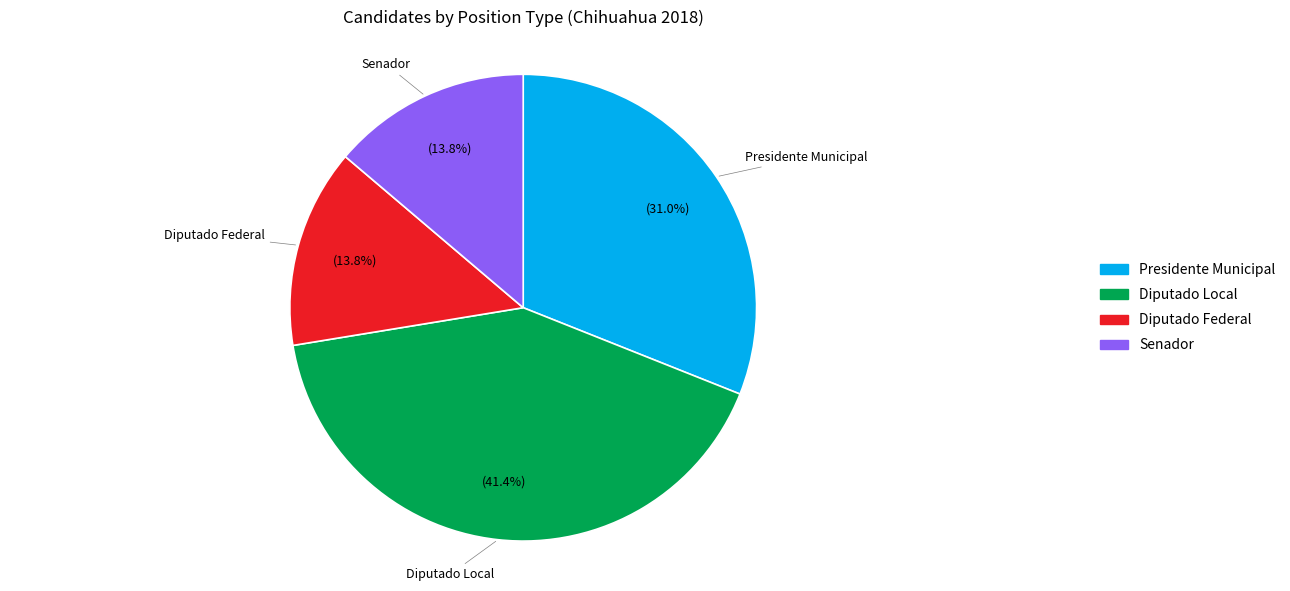

Combined, do Diputado Local and Presidente Municipal account for over 50%?

Yes